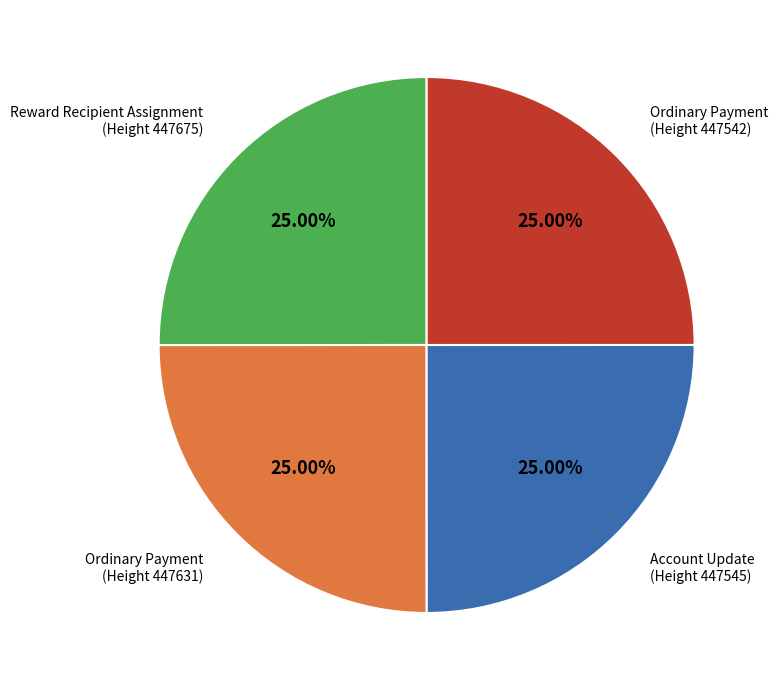

How many segments does this pie chart have?

4